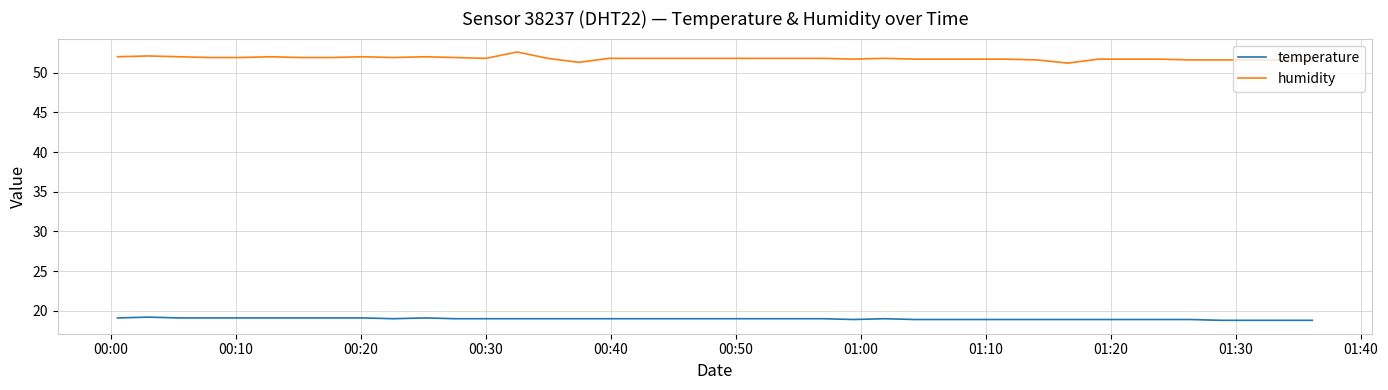

Which series has the largest range (max minus min)?

humidity